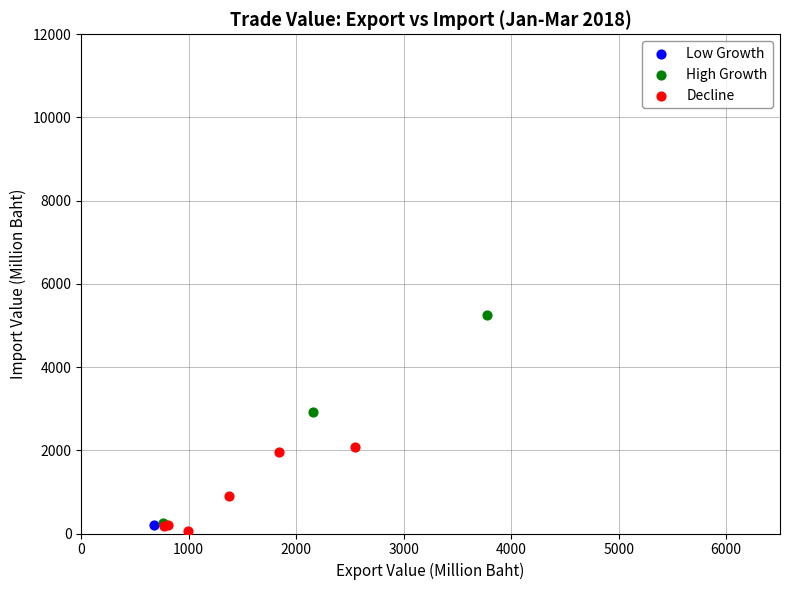

Which series reaches the minimum Y coordinate?

Decline